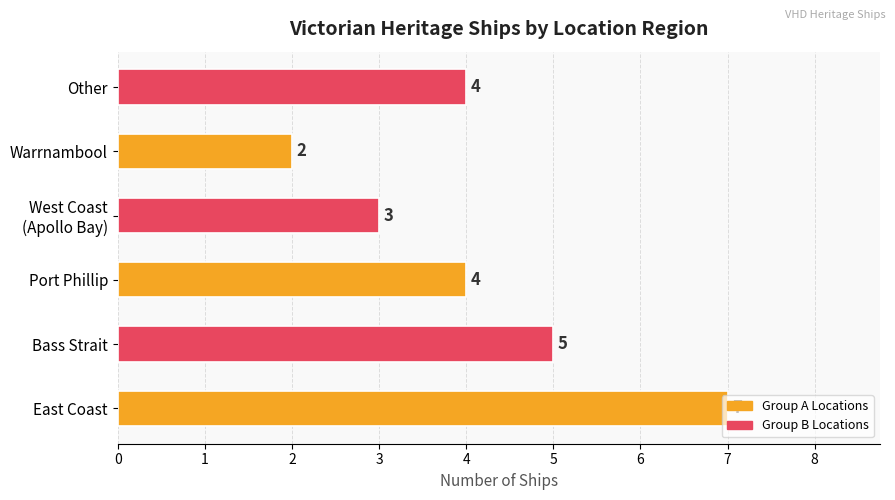

At which category does the chart reach its minimum across all series?

Warrnambool